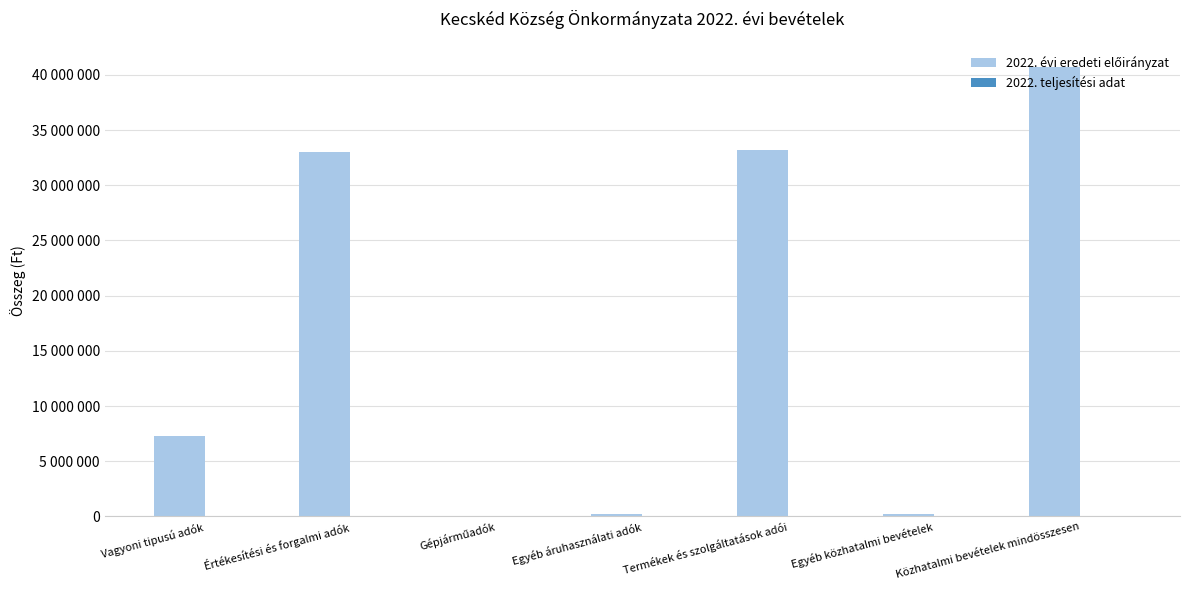

Are the bars grouped side by side (vs. stacked)?

No